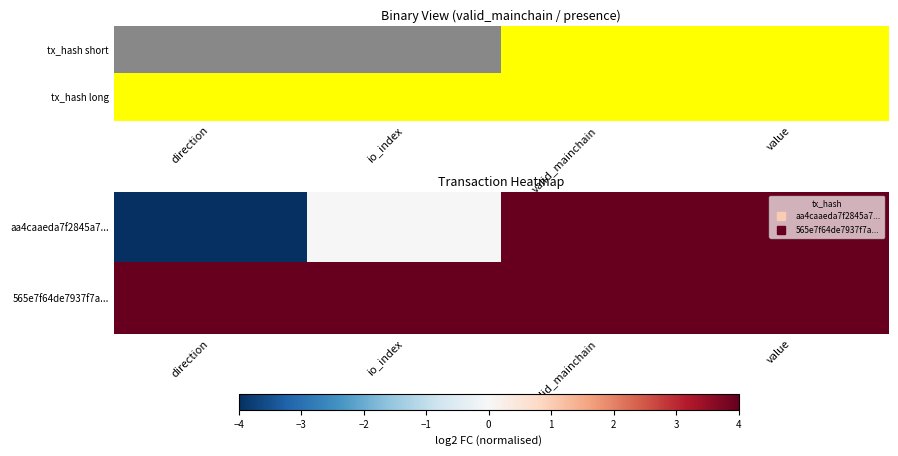

Is the value of aa4caaeda7f2845a7... at io_index greater than the value of 565e7f64de7937f7a... at valid_mainchain?

No